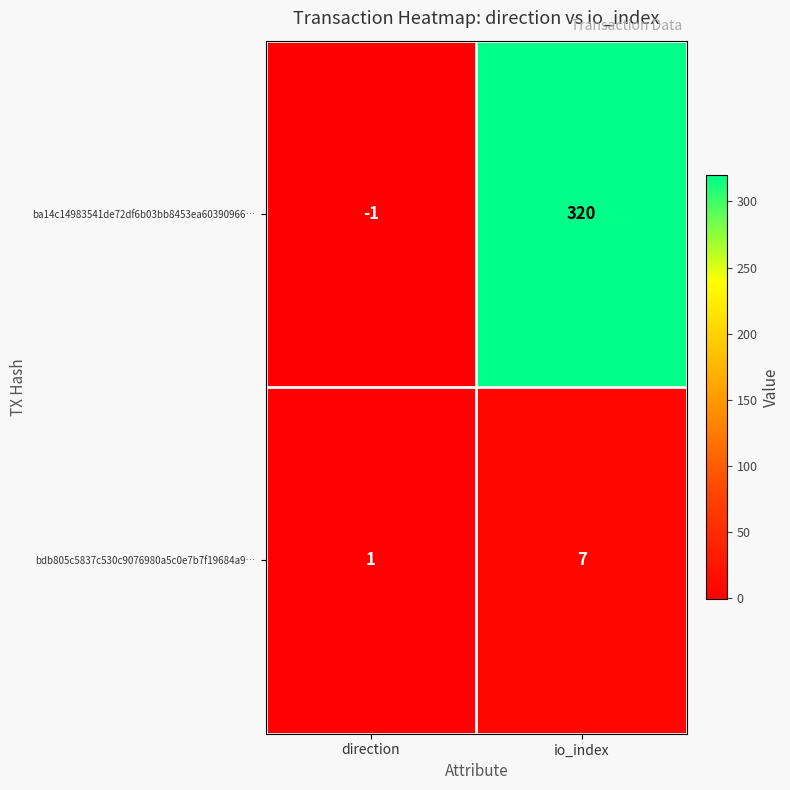

Reading right to left, transcribe all the data shown in this chart.

ba14c14983541de72df6b03bb8453ea60390966…: 320	-1
bdb805c5837c530c9076980a5c0e7b7f19684a9…: 7	1